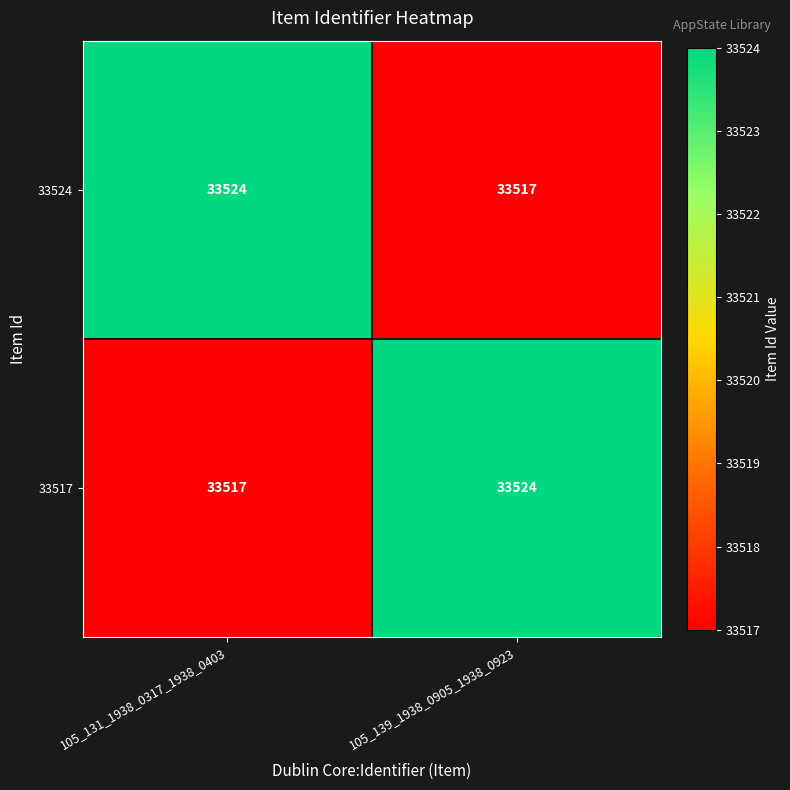

What is the spread (max minus min) of values at 105_139_1938_0905_1938_0923?

7